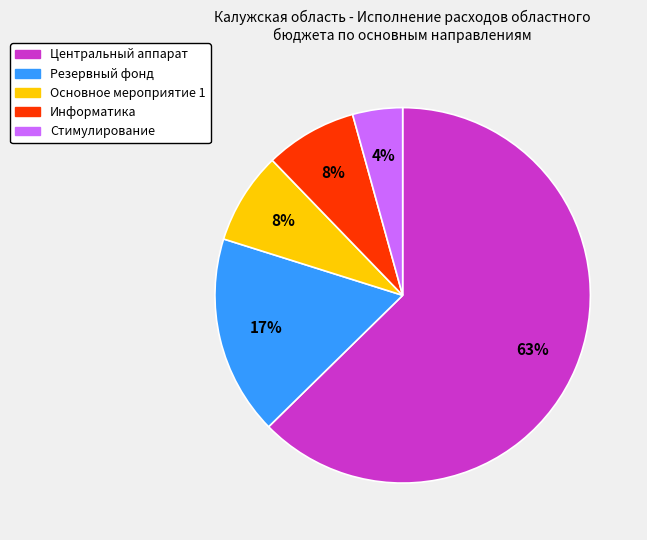

How many slices are in this pie chart?

5